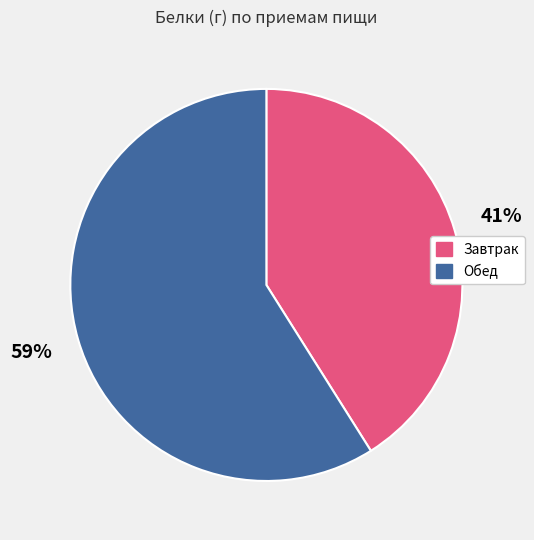

Does Завтрак represent more than half of the total?

No